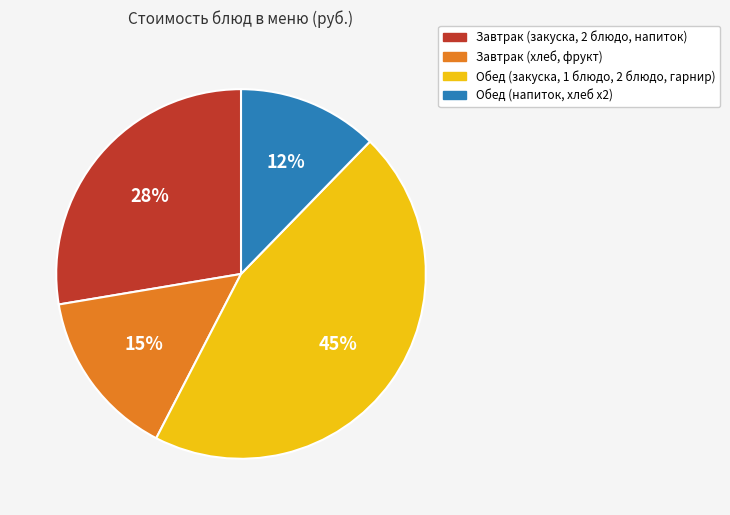

Which slice is the largest?

Обед (закуска, 1 блюдо, 2 блюдо, гарнир)